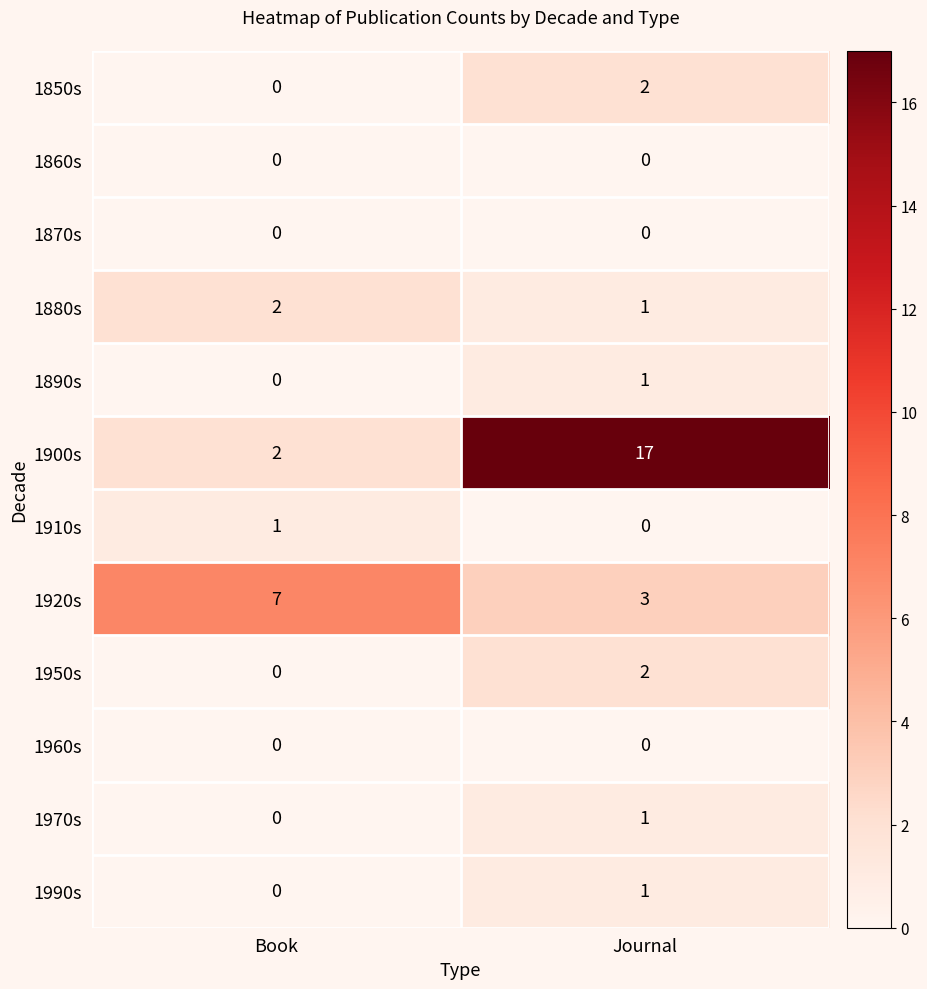

What is the spread (max minus min) of values at Journal?

17